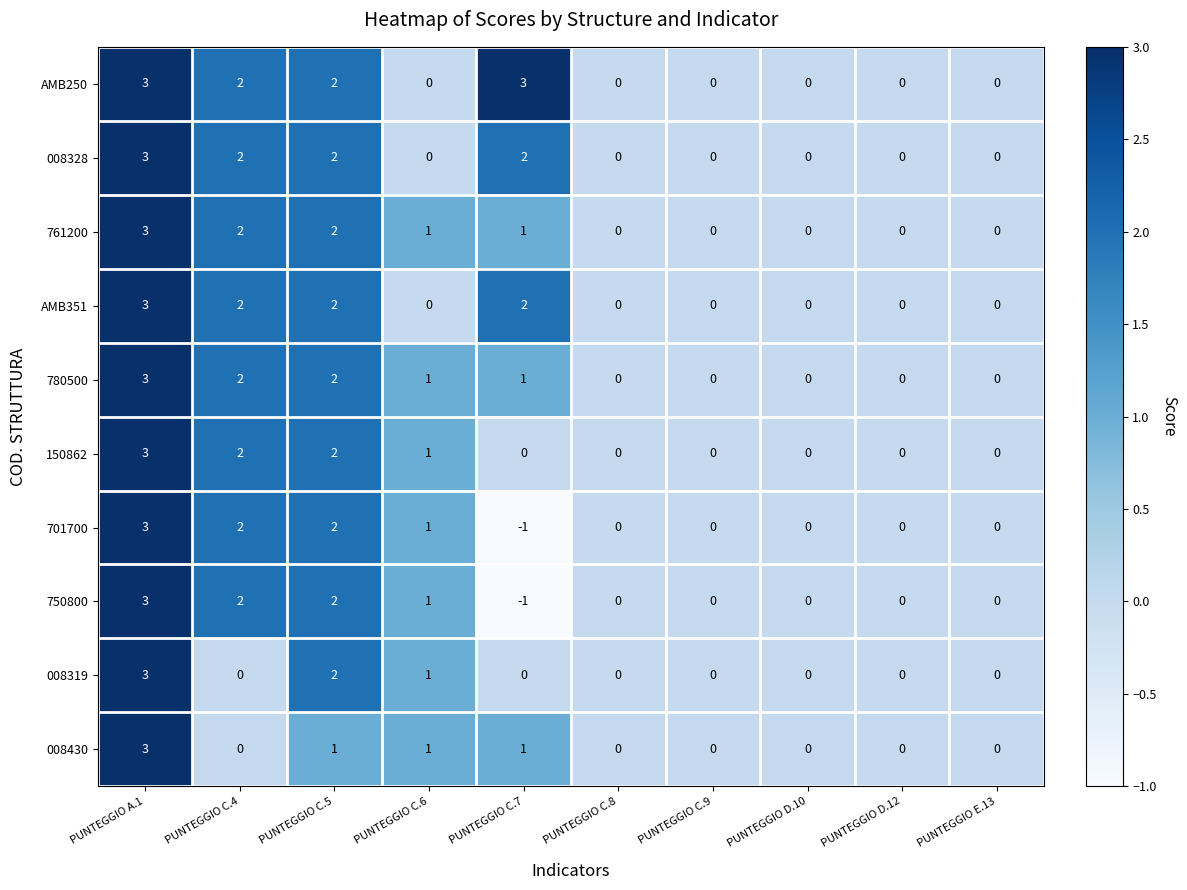

The 008328 series shows 3 at PUNTEGGIO C.4. True or false?

False